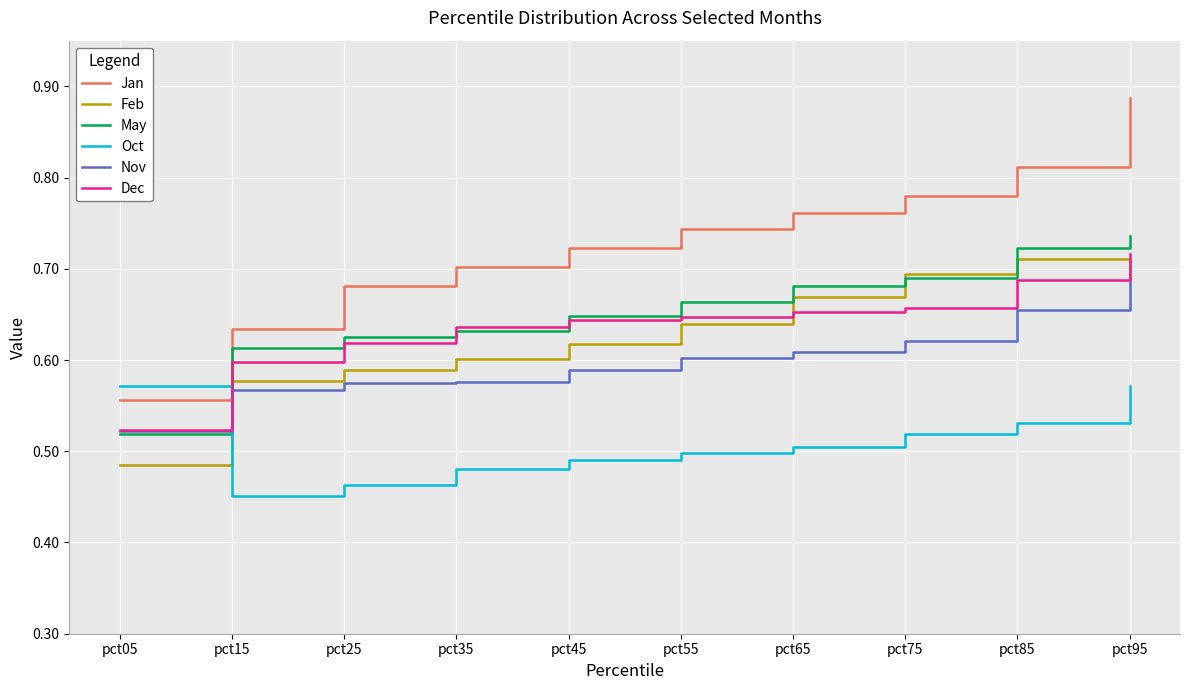

At how many categories does at least one series exceed 0?

10